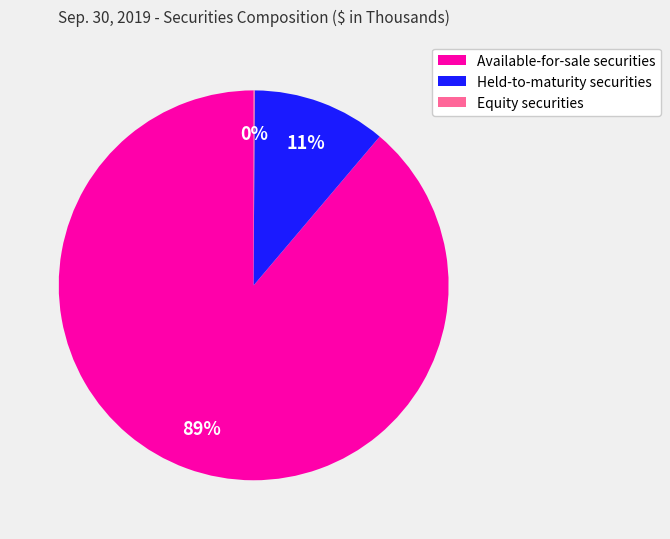

Which slice represents more than half of the pie?

Available-for-sale securities